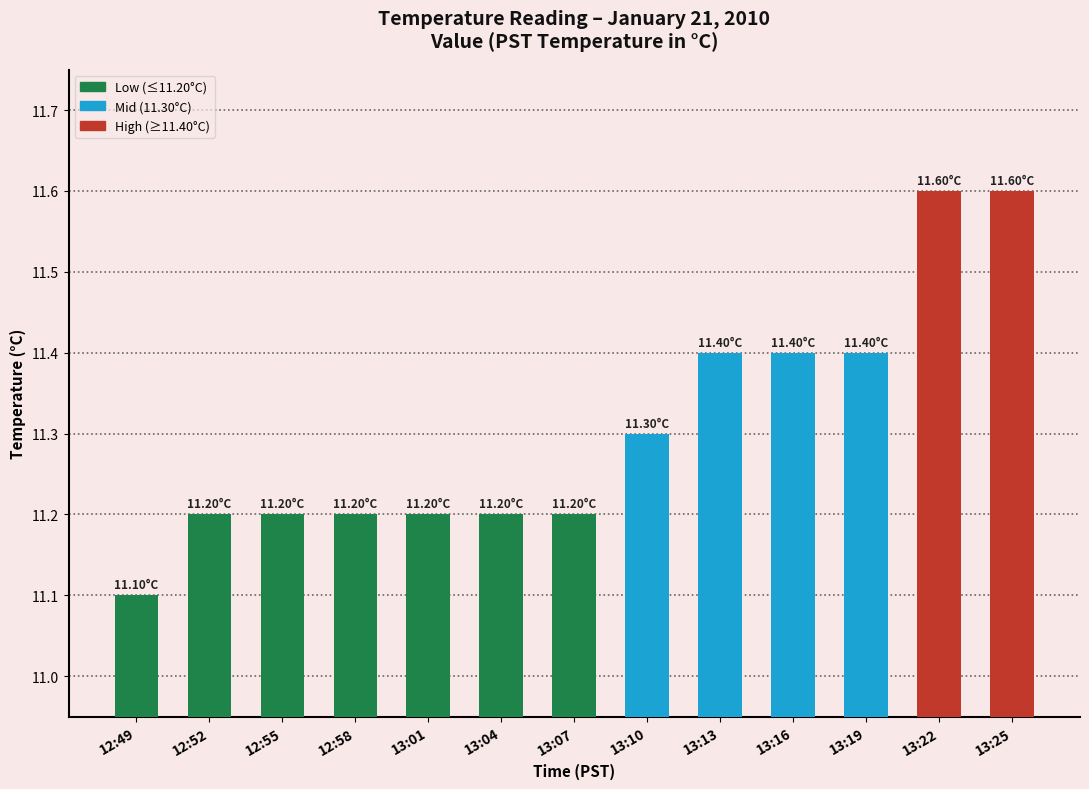

Approximately how many times larger is the value at 13:10 compared to 13:07?

1.0